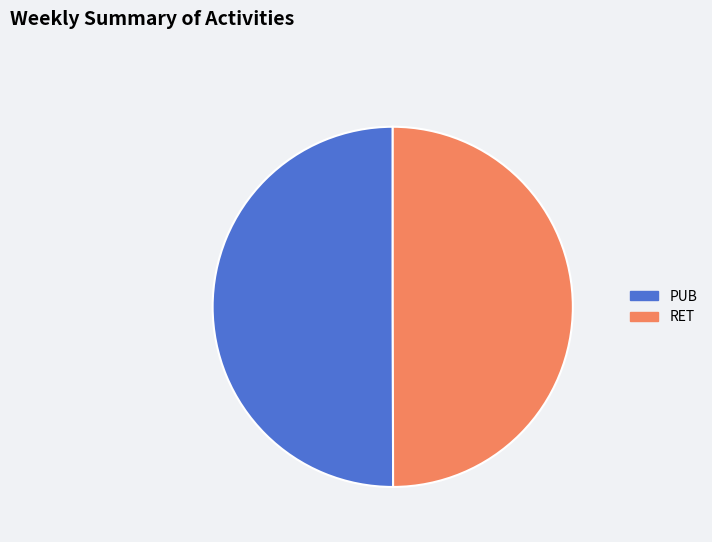

True or false: RET accounts for 50% of the total.

True